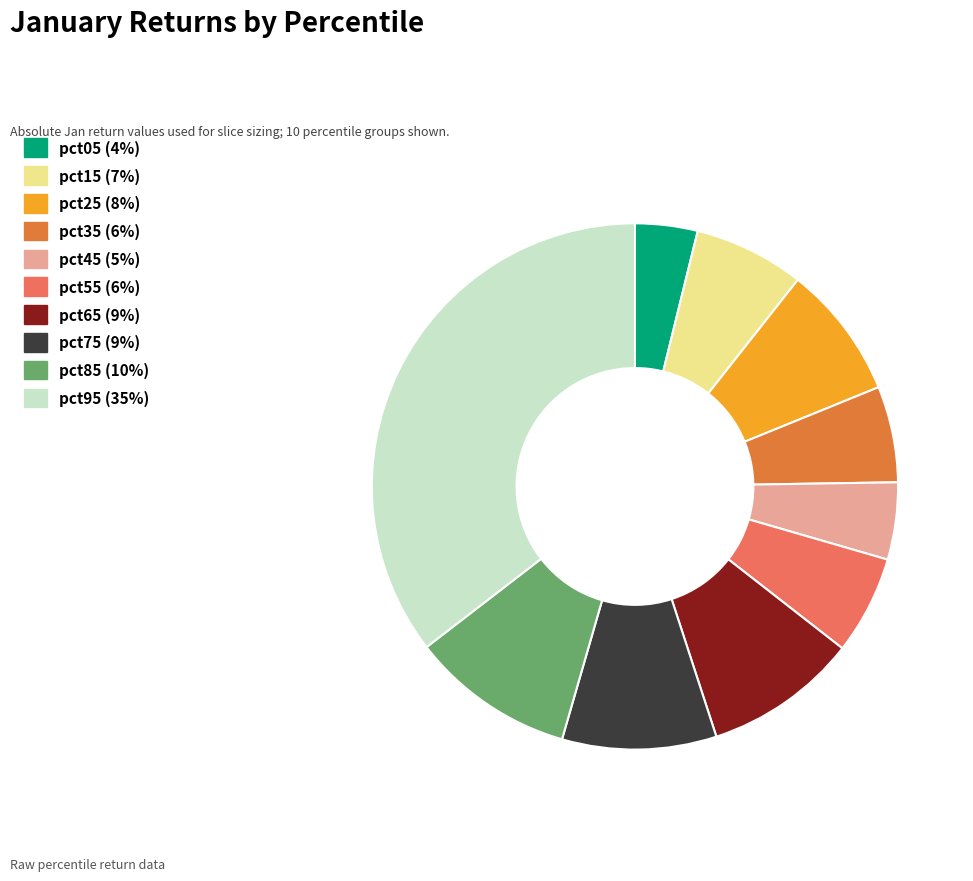

True or false: pct45 accounts for 5% of the total.

True